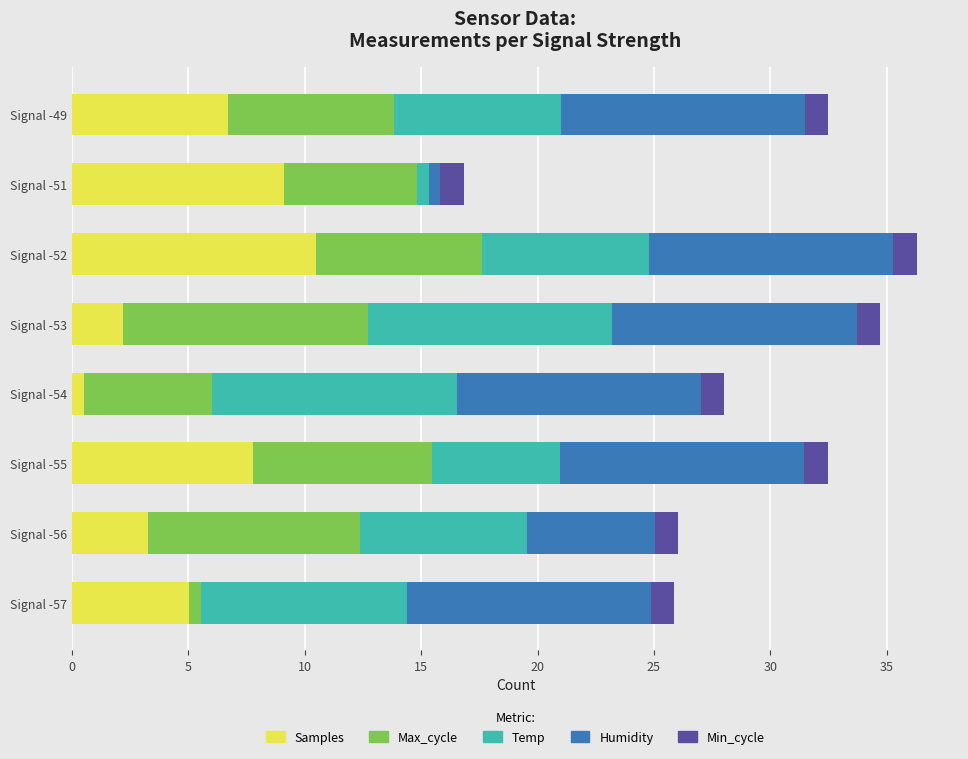

Is it true that Samples equals 5.0 at Signal -57?

True